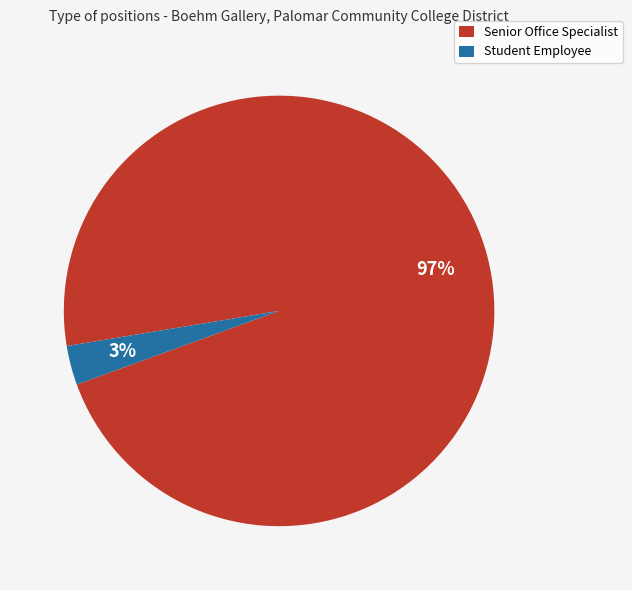

True or false: Student Employee accounts for 11% of the total.

False